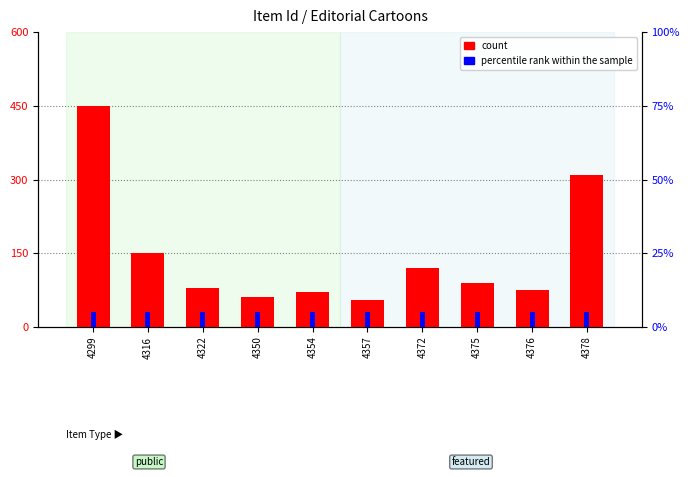

Reading left to right, extract all data points from this chart.

count: 4299=450	4316=150	4322=80	4350=60	4354=70	4357=55	4372=120	4375=90	4376=75	4378=310
percentile rank within the sample: 4299=5	4316=5	4322=5	4350=5	4354=5	4357=5	4372=5	4375=5	4376=5	4378=5